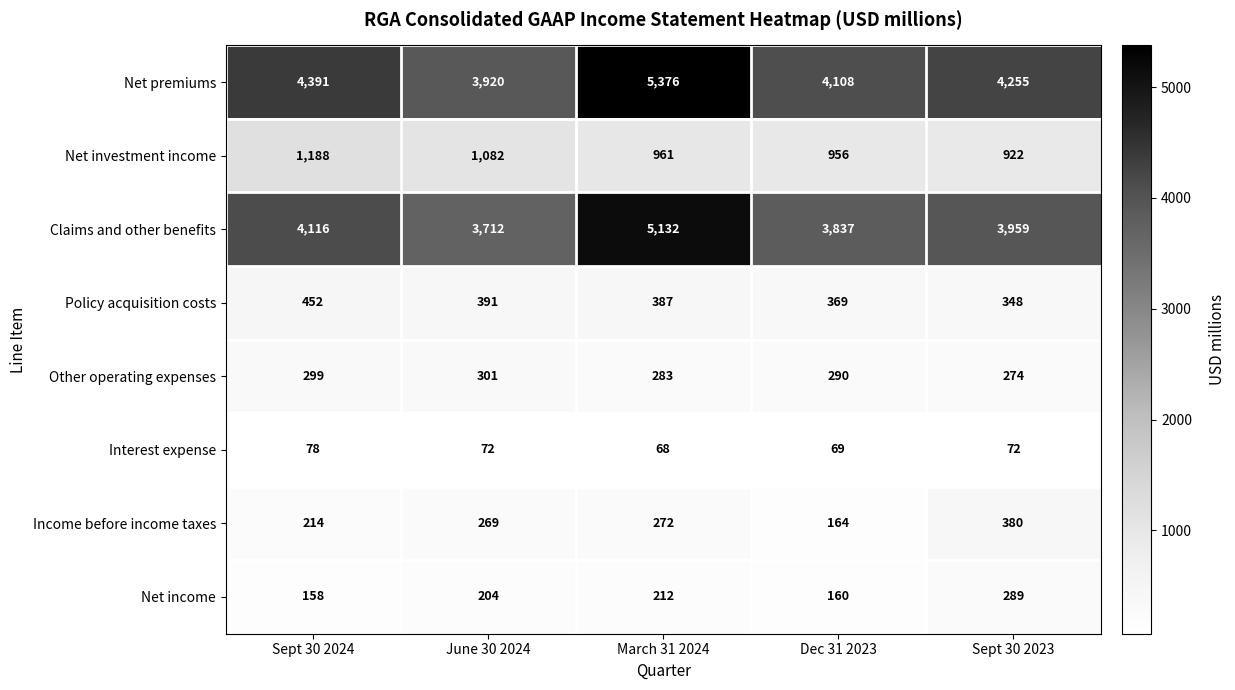

Which label corresponds to the largest value in the chart?

March 31 2024